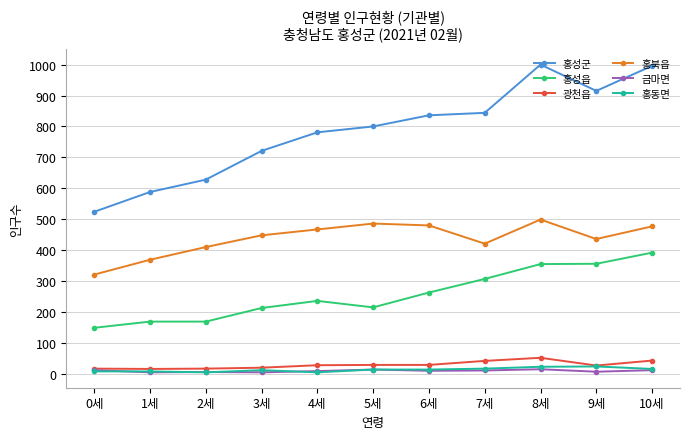

How many values in the 홍동면 series are below 14?

5